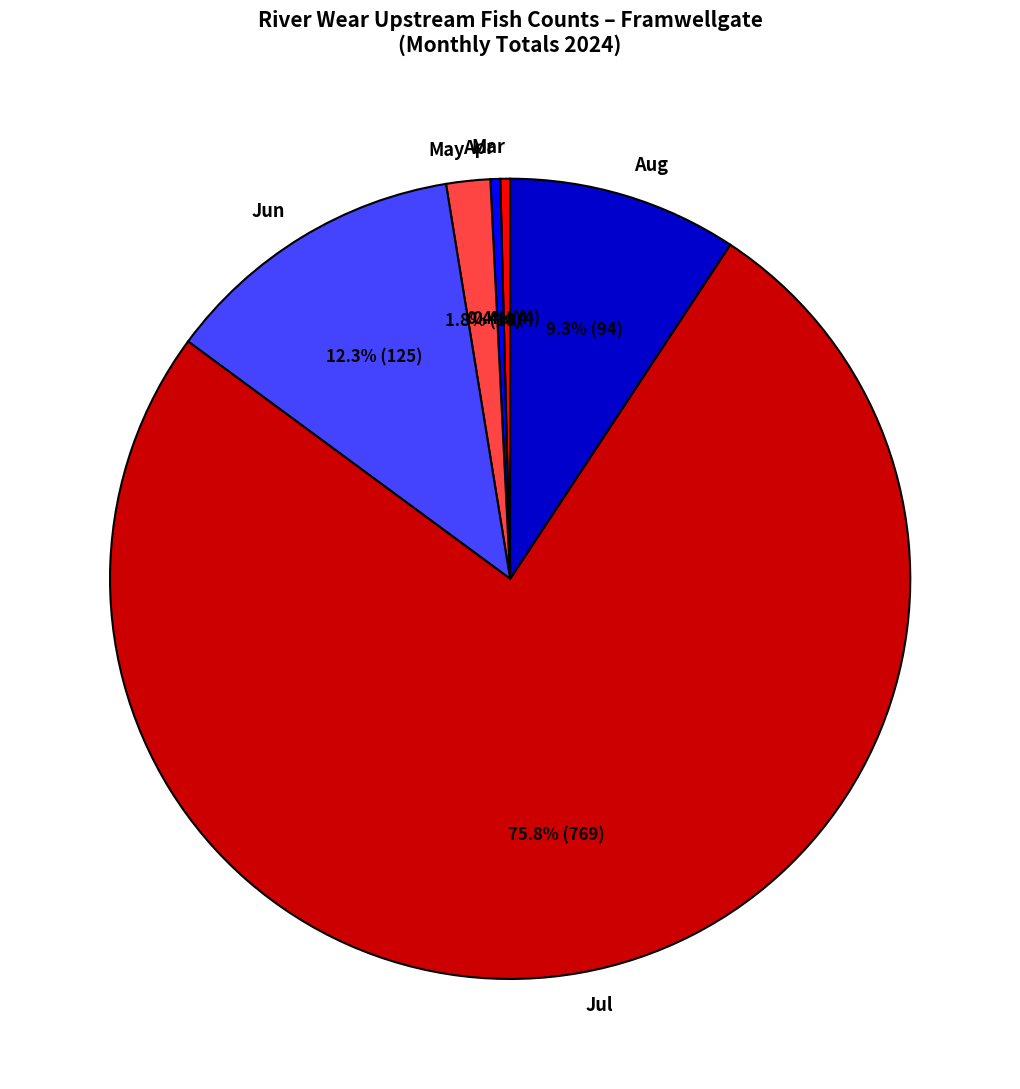

Combined, do May and Mar account for over 50%?

No